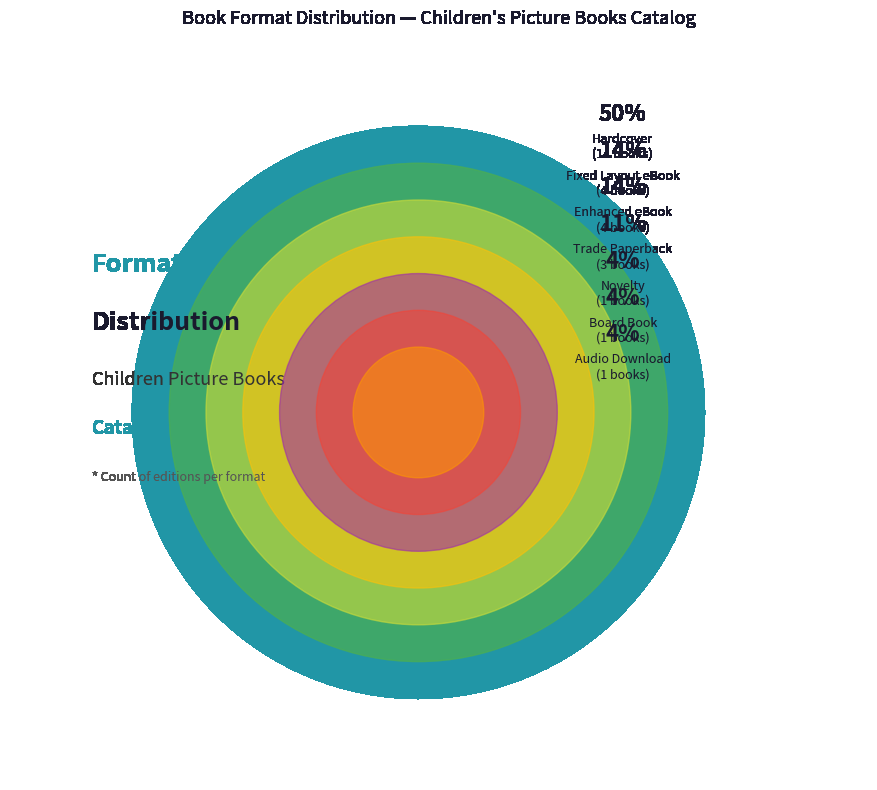

To the nearest percent, what percentage of the pie is Hardcover?

50%